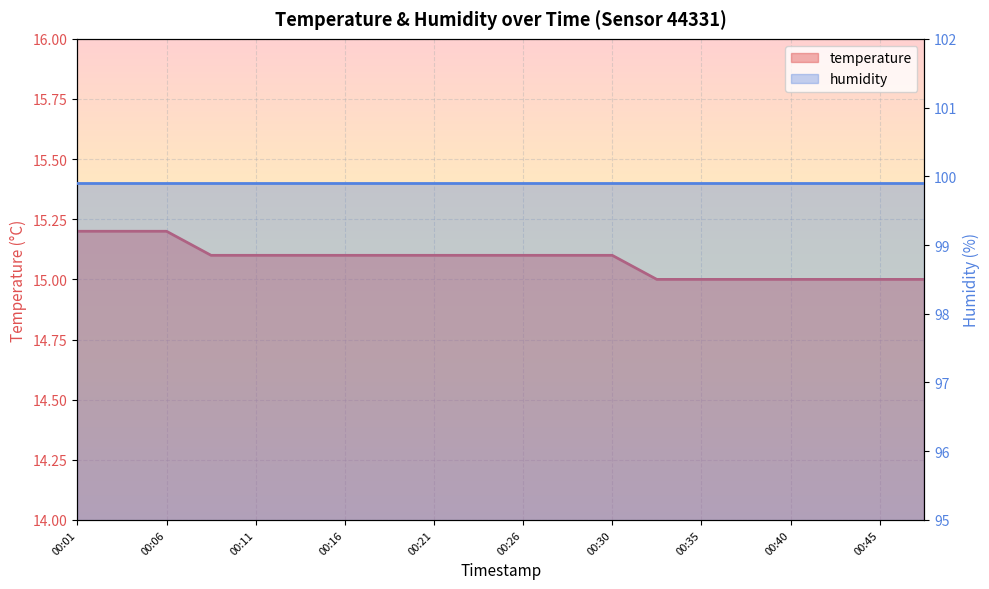

List the labels in order of value, largest first.

00:01, 00:03, 00:06, 00:08, 00:11, 00:13, 00:16, 00:18, 00:21, 00:23, 00:26, 00:28, 00:30, 00:33, 00:35, 00:38, 00:40, 00:43, 00:45, 00:48